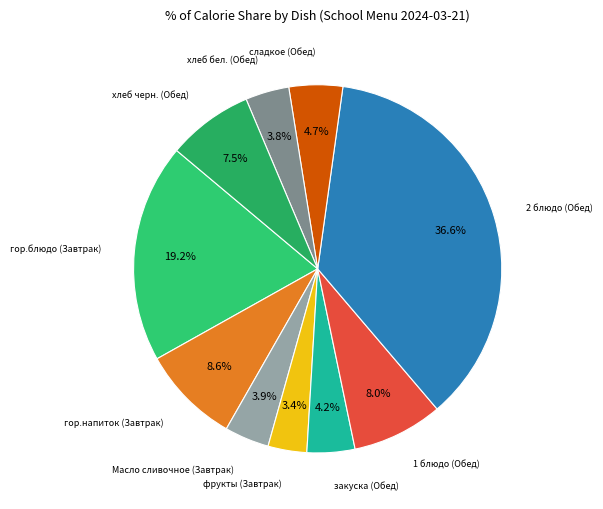

Is the sum of фрукты (Завтрак) and хлеб черн. (Обед) greater than half?

No